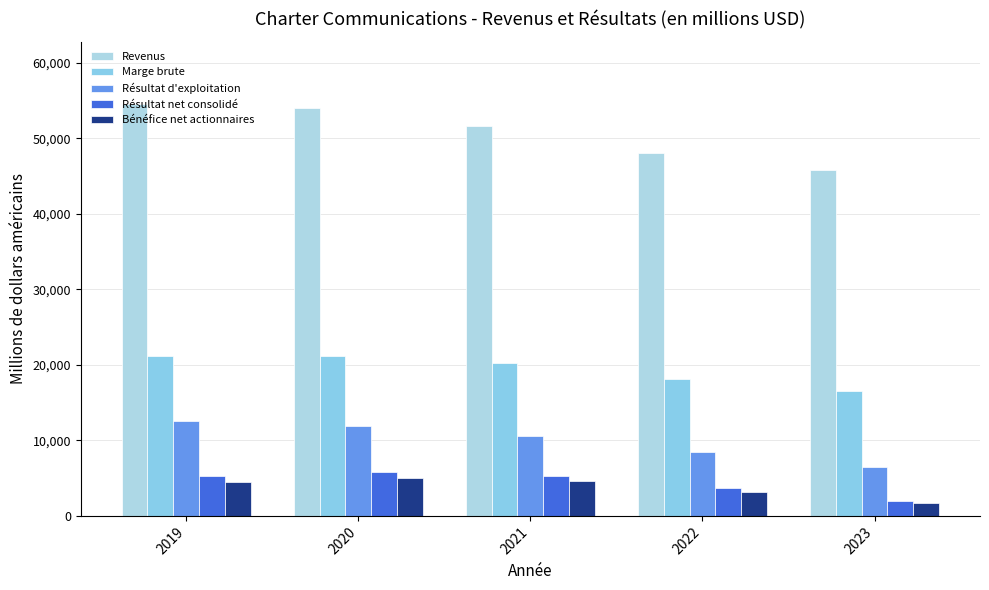

The value of Résultat net consolidé at 2021 is 5320. True or false?

True